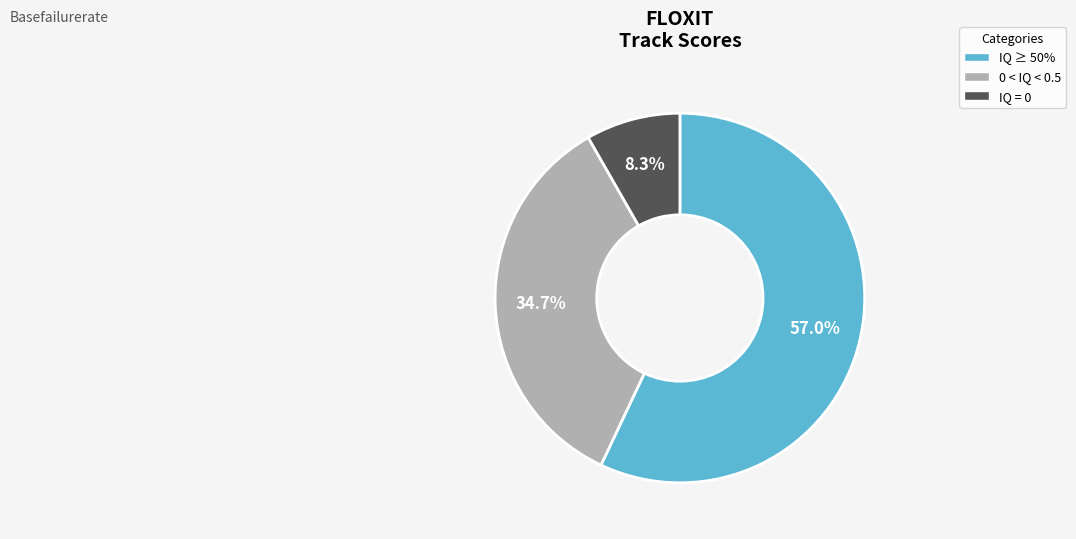

Between 0 < IQ < 0.5 and IQ = 0, which is larger?

0 < IQ < 0.5